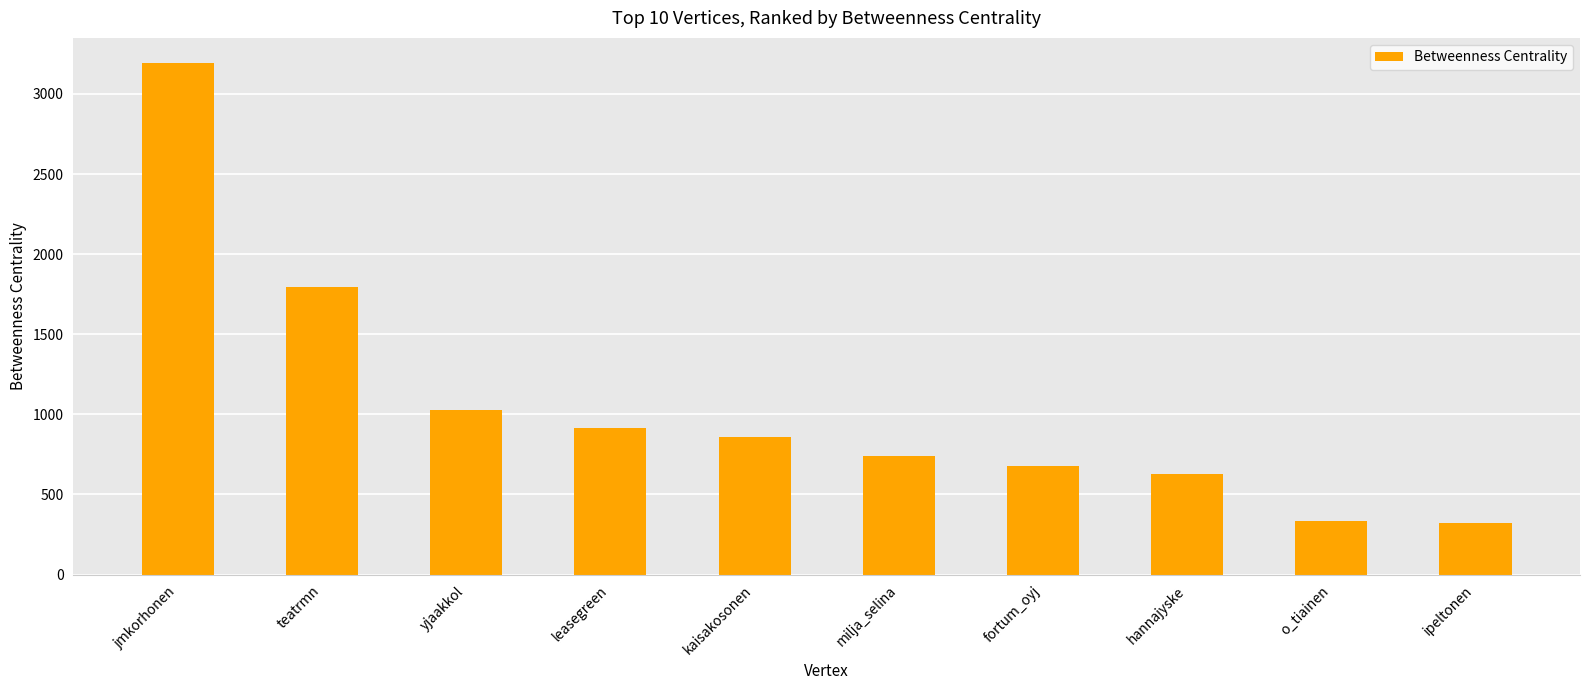

What is the label of the 10th bar from the right?

jmkorhonen